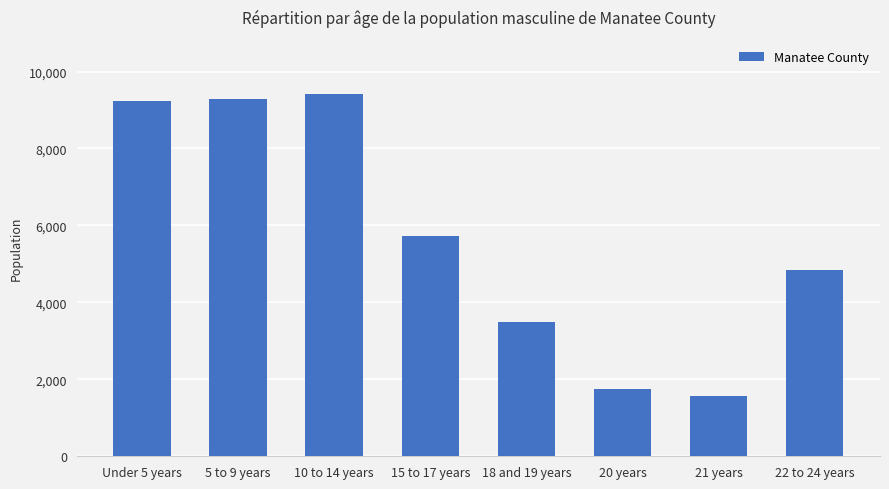

Where is the data nearest to the value 5496?

15 to 17 years